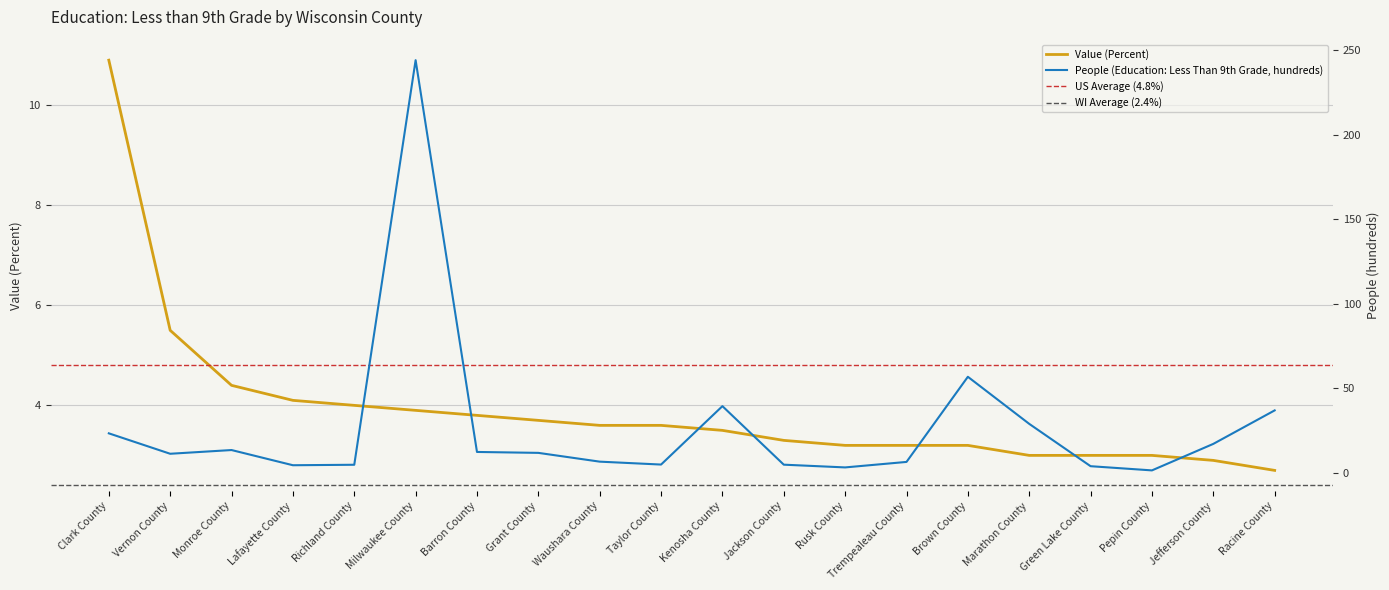

In People (Education: Less Than 9th Grade, hundreds), how many points are lower than both neighbors (excluding endpoints)?

5